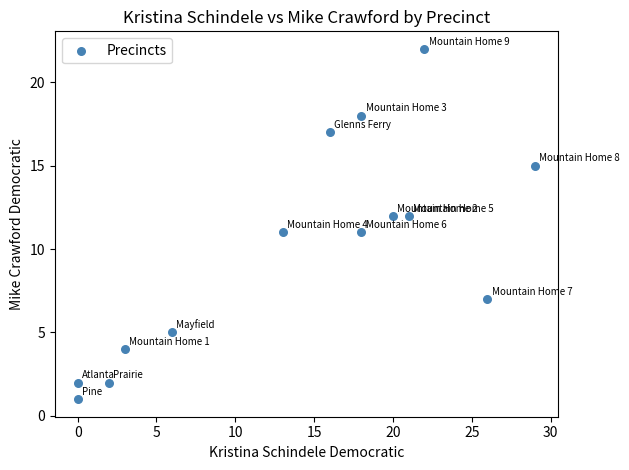

What is the range of Y values (max minus min)?

21